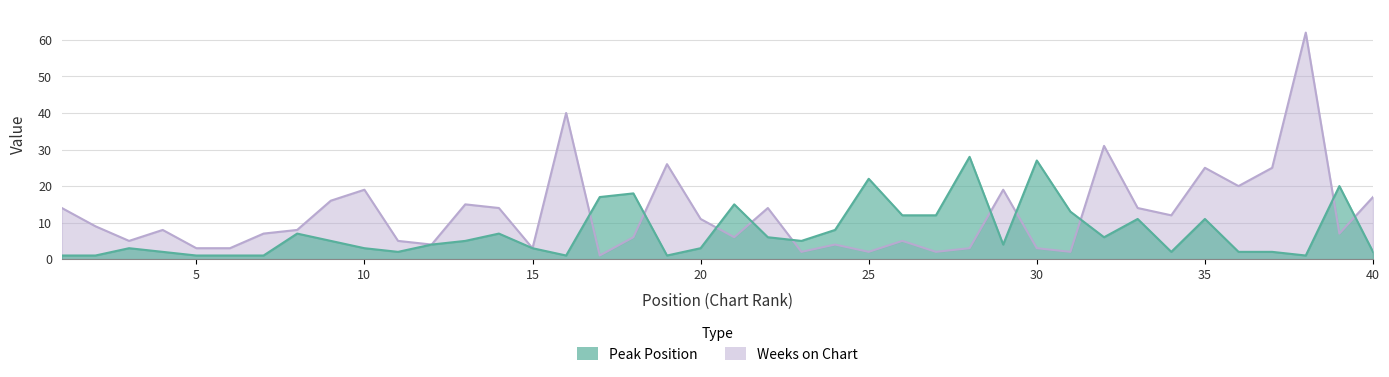

What is the difference between the maximum and second lowest values in the Peak Position series?

27